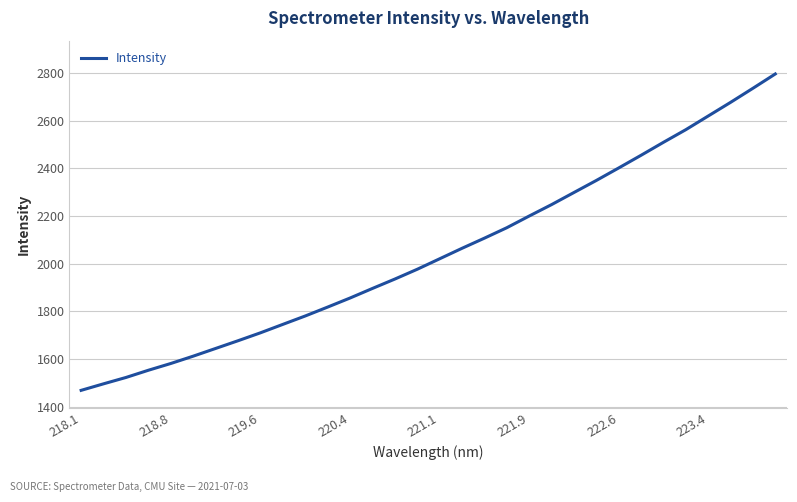

What is the minimum value shown in the chart?

1468.8